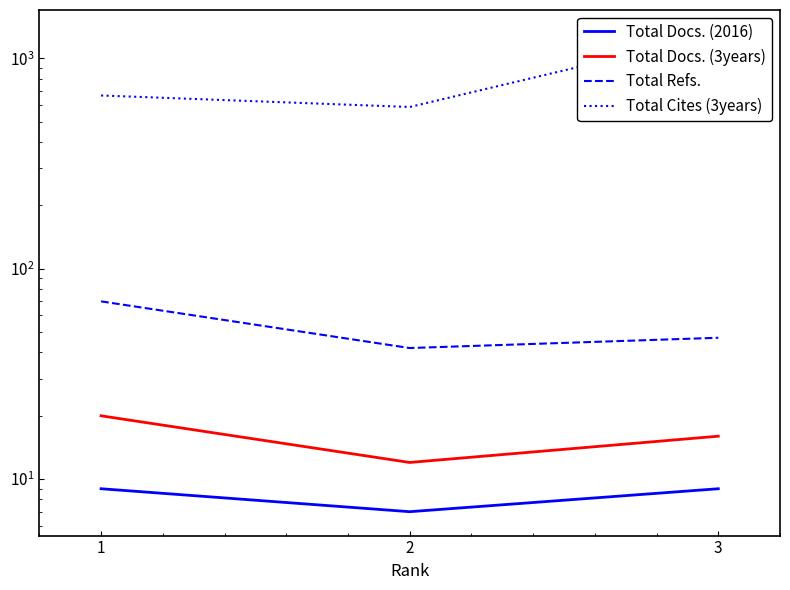

What is the sum of all Total Docs. (2016) values?

25